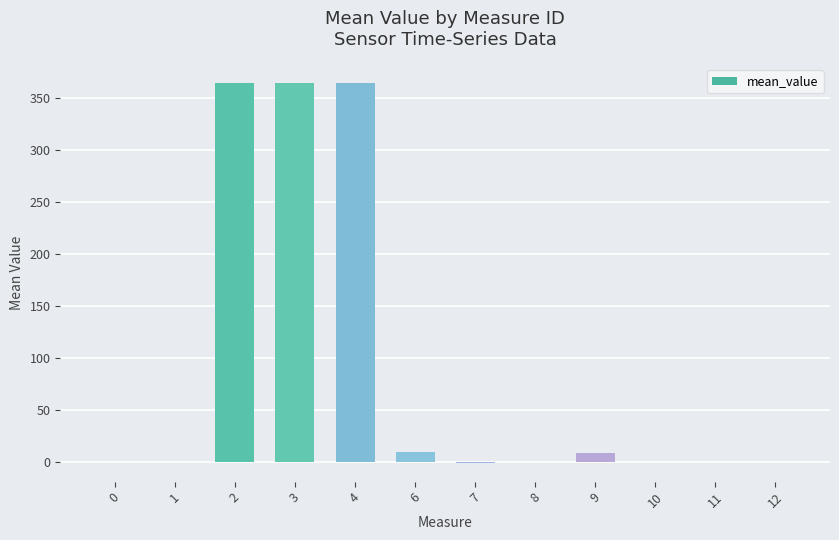

Is it true that the value at 2 is 528.7?

False